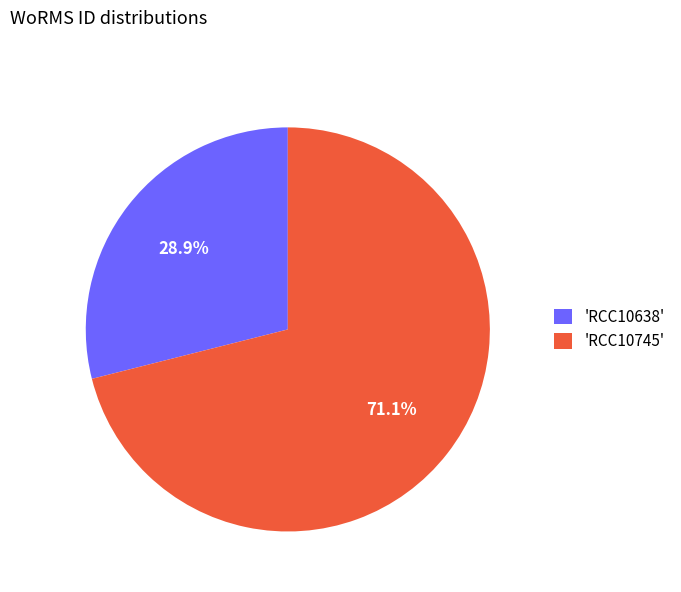

Between 'RCC10745' and 'RCC10638', which is larger?

'RCC10745'